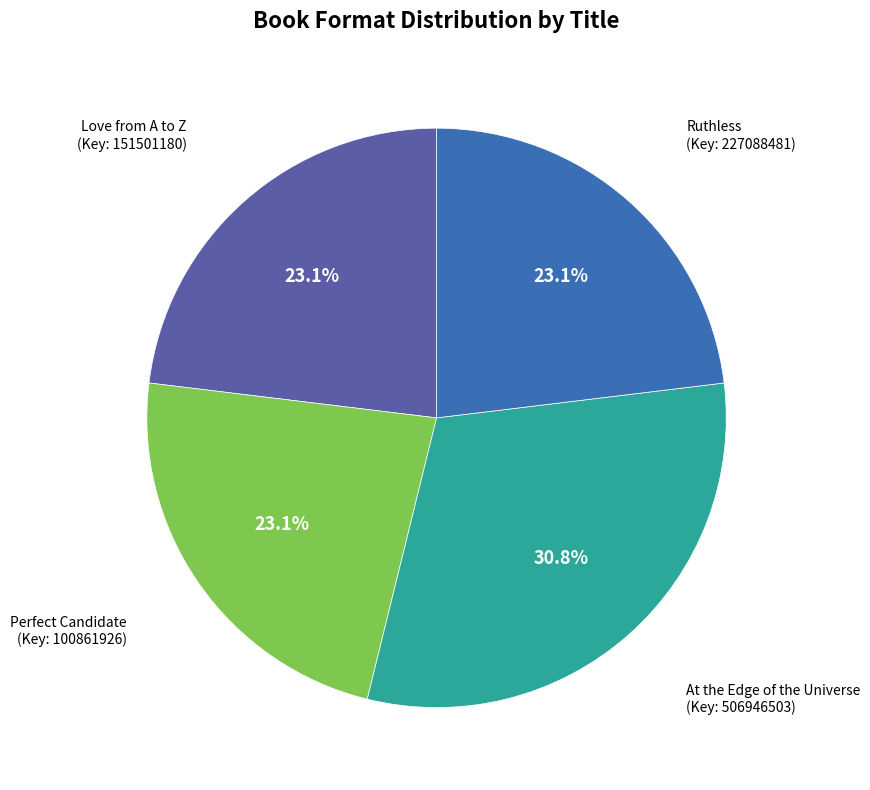

Is it true that At the Edge of the Universe is 16% of the pie?

False